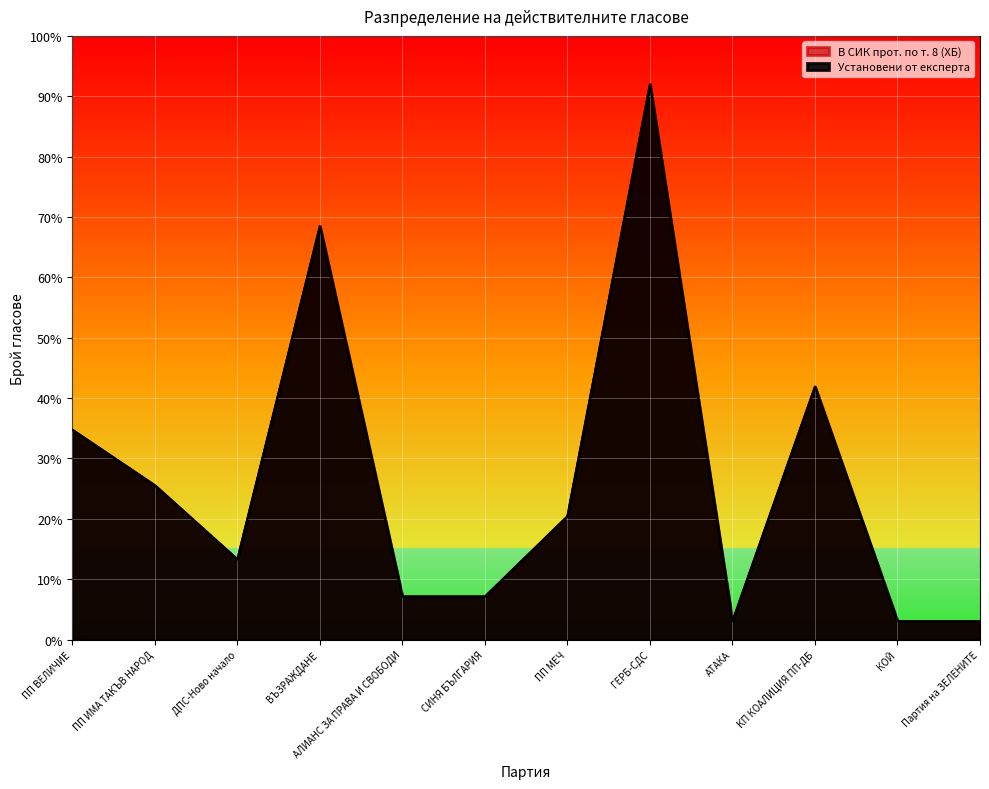

True or false: В СИК прот. по т. 8 (ХБ) and Установени от експерта cross at least once.

False